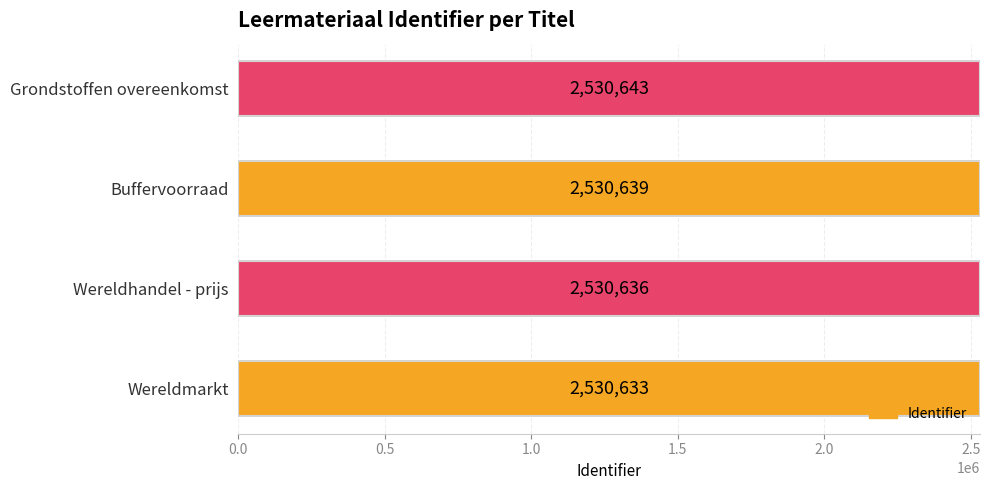

What is the change in value from Wereldmarkt to Wereldhandel - prijs?

+3